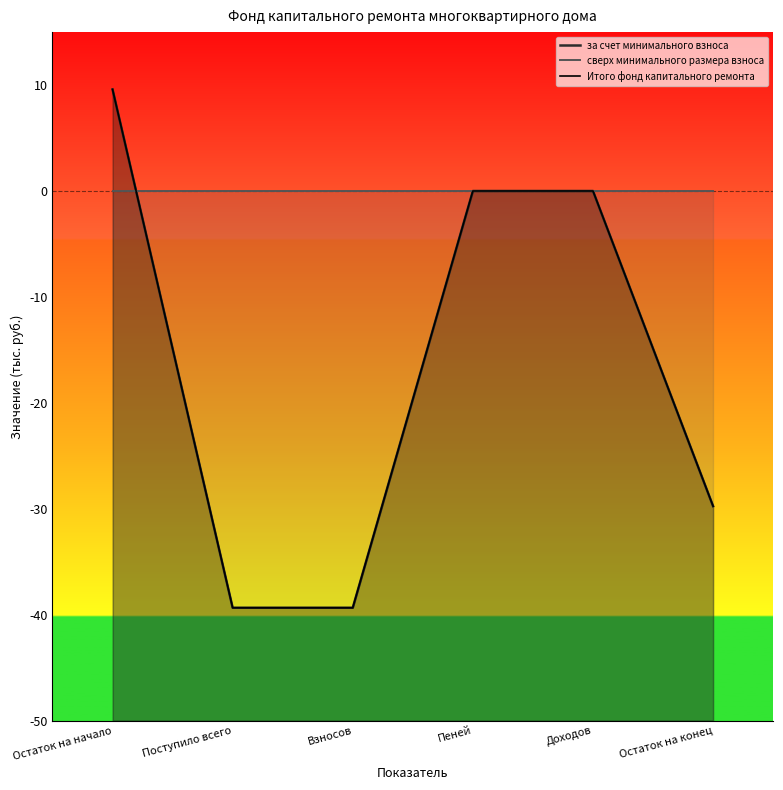

What is the difference between the за счет минимального взноса values at Доходов and Поступило всего?

39.4